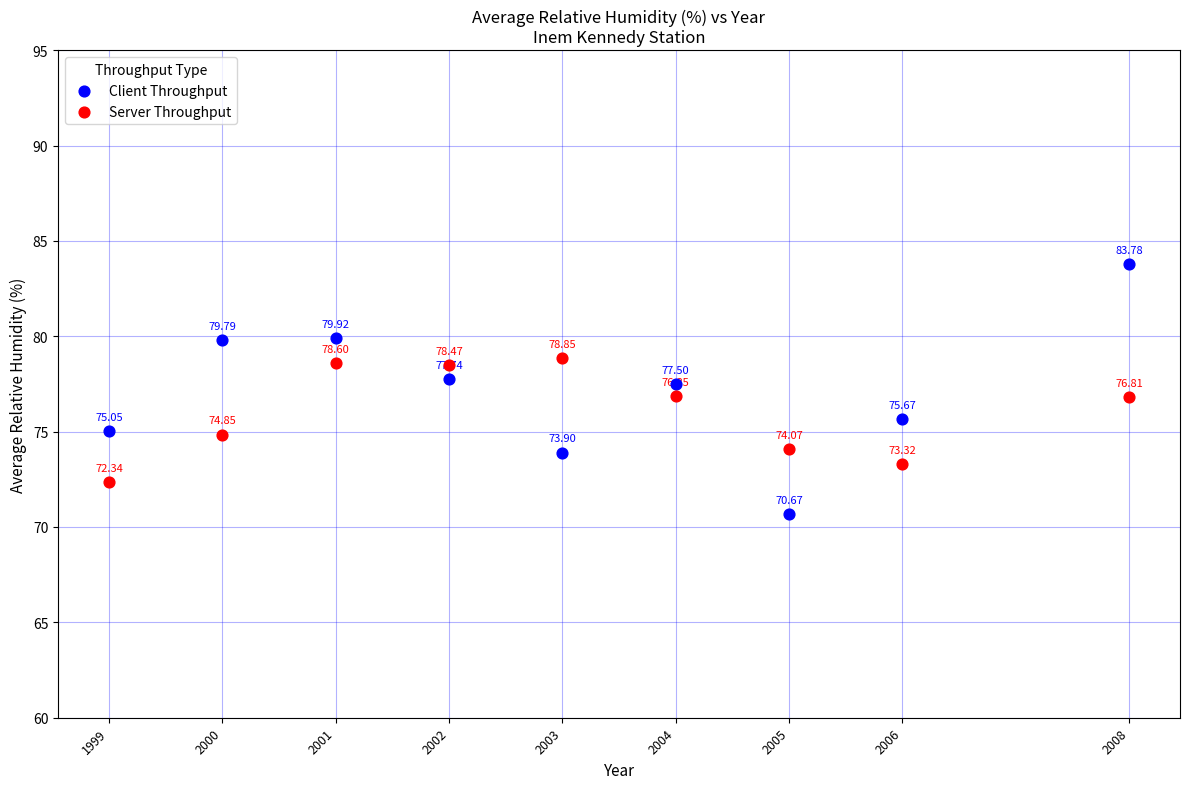

What is the X range (max minus min) for the scatter plot?

9.0